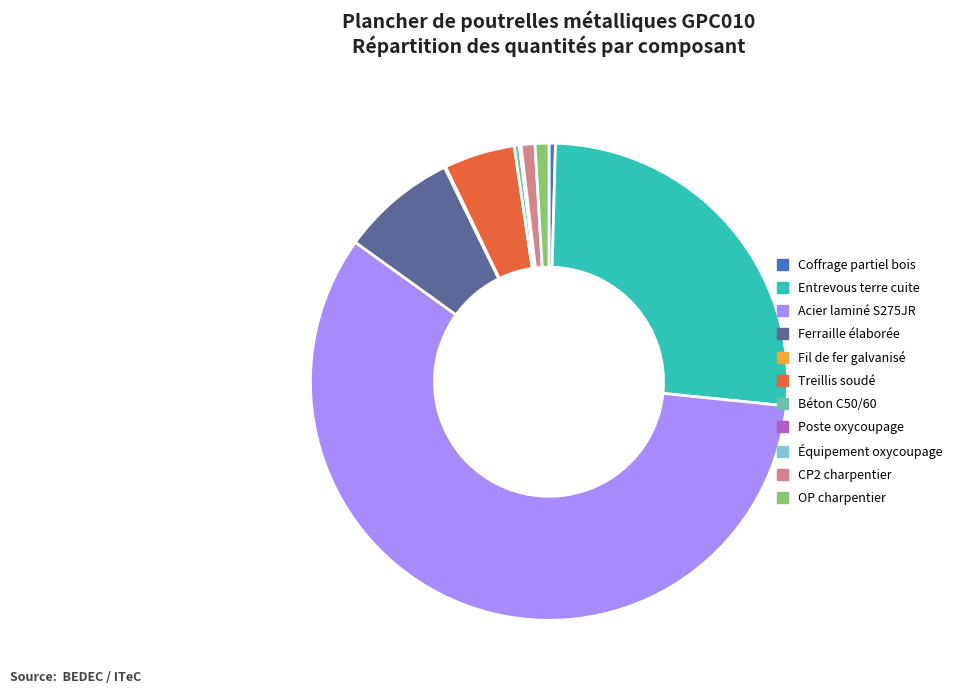

Combined, do Treillis soudé and CP2 charpentier account for over 50%?

No